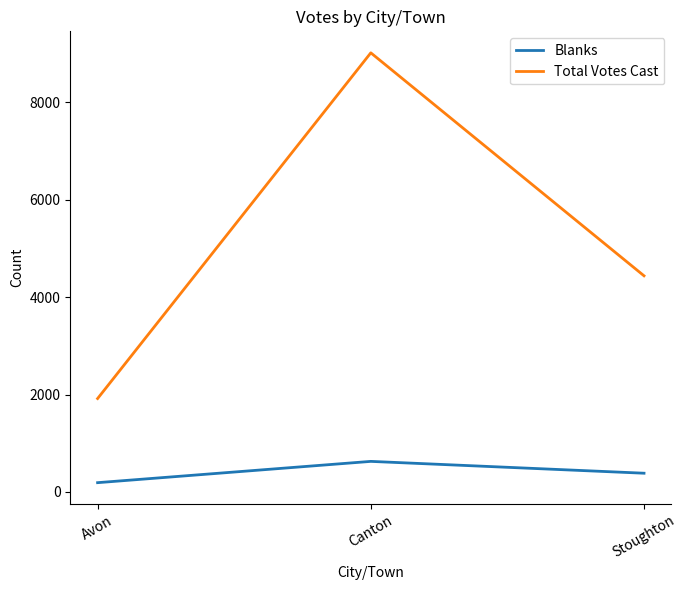

At which category does the chart reach its peak across all series?

Canton